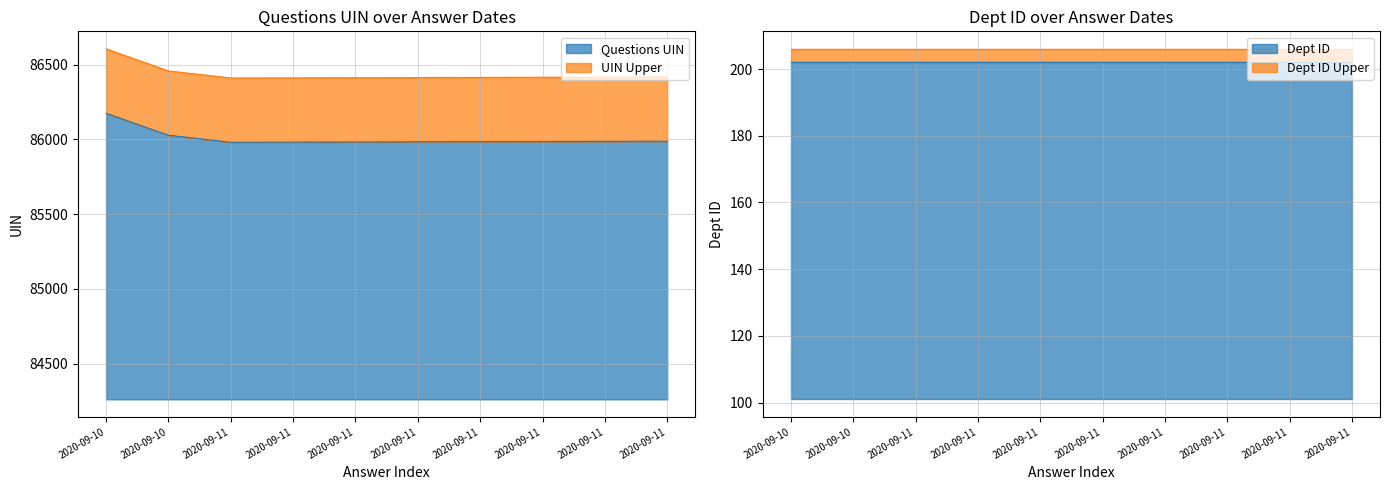

What is the approximate value at 2020-09-11, to the nearest 10?

85990